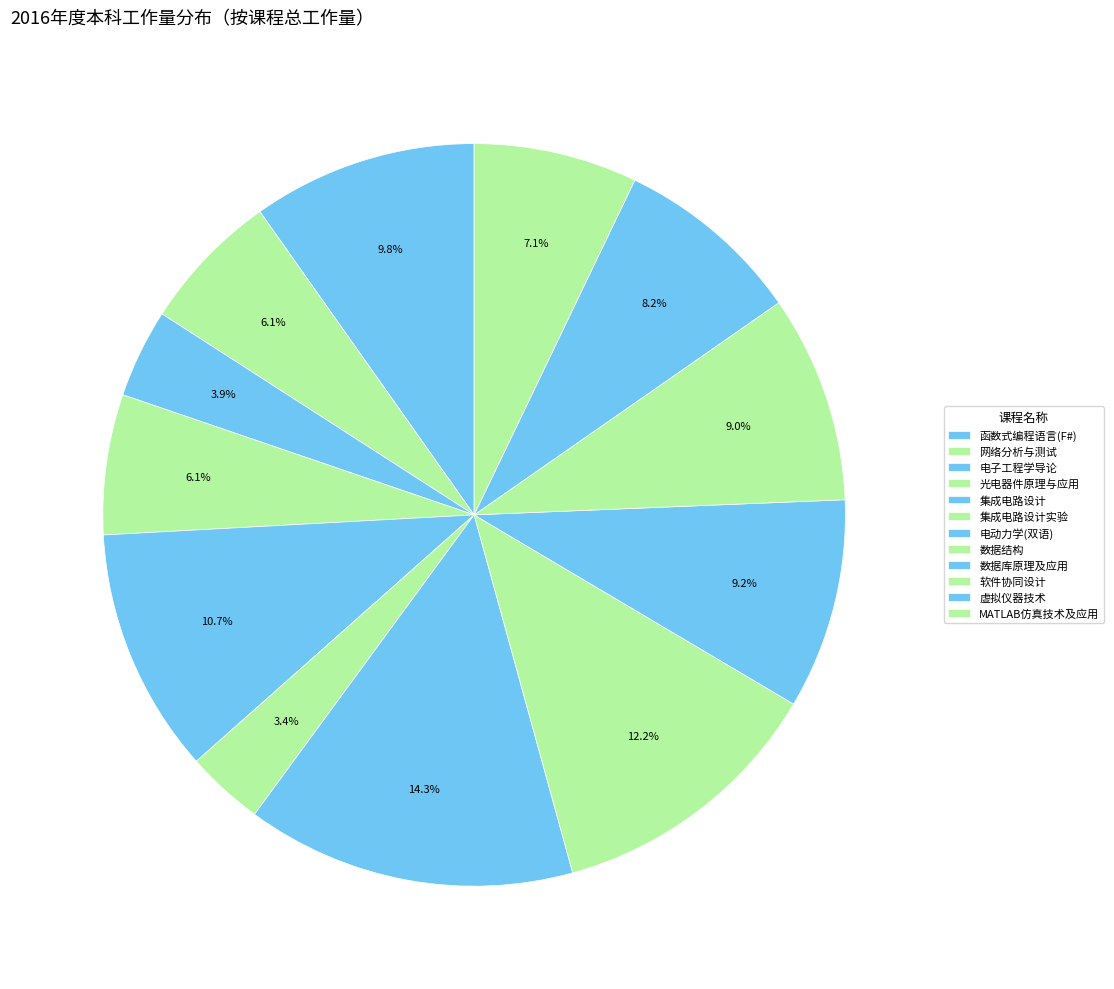

How many segments does this pie chart have?

12